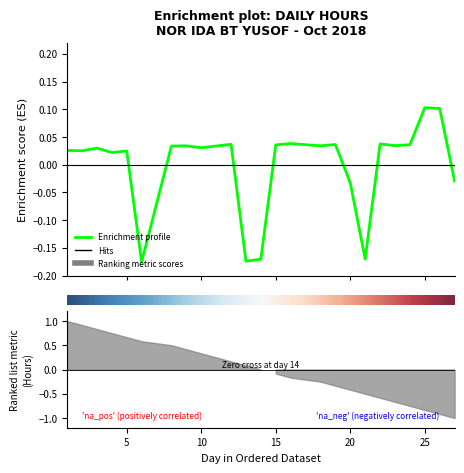

How many values are below zero?

6